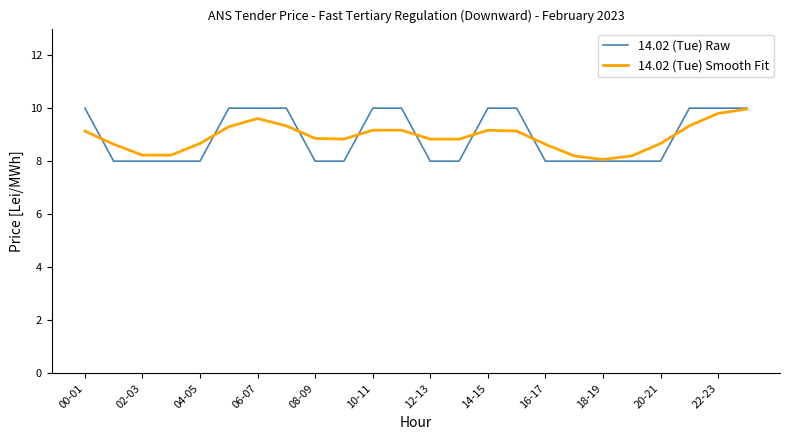

Which series has the widest spread of values?

14.02 (Tue) Raw